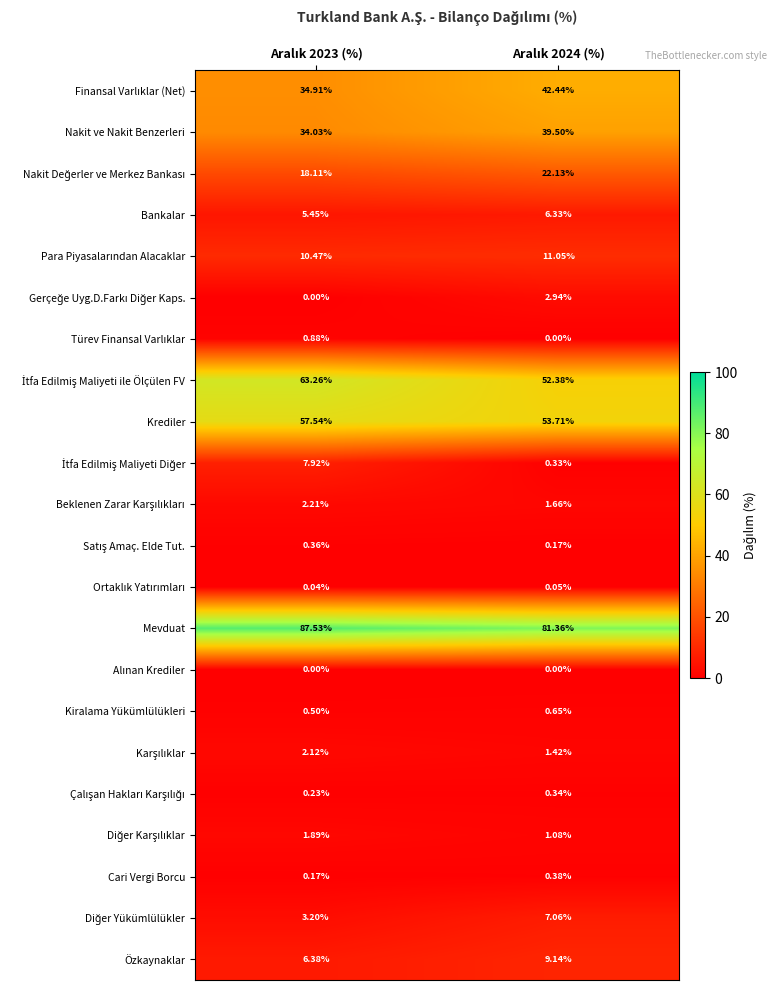

How many distinct data groups are displayed?

22